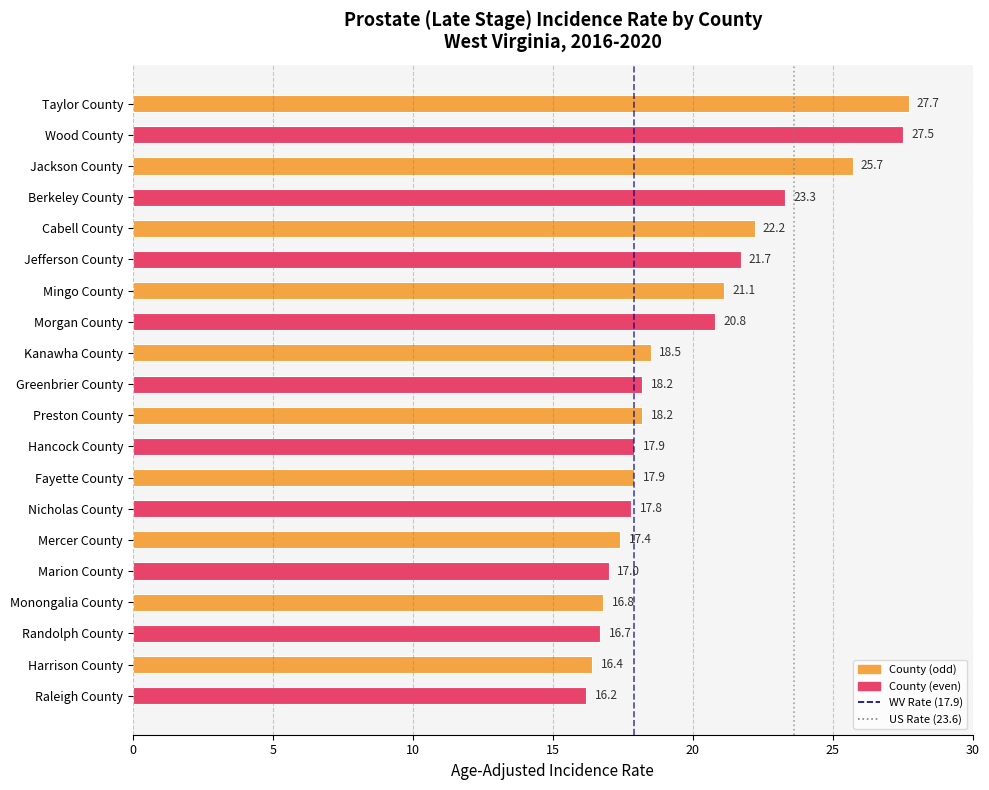

True or false: the data shows 28.6 at Fayette County.

False